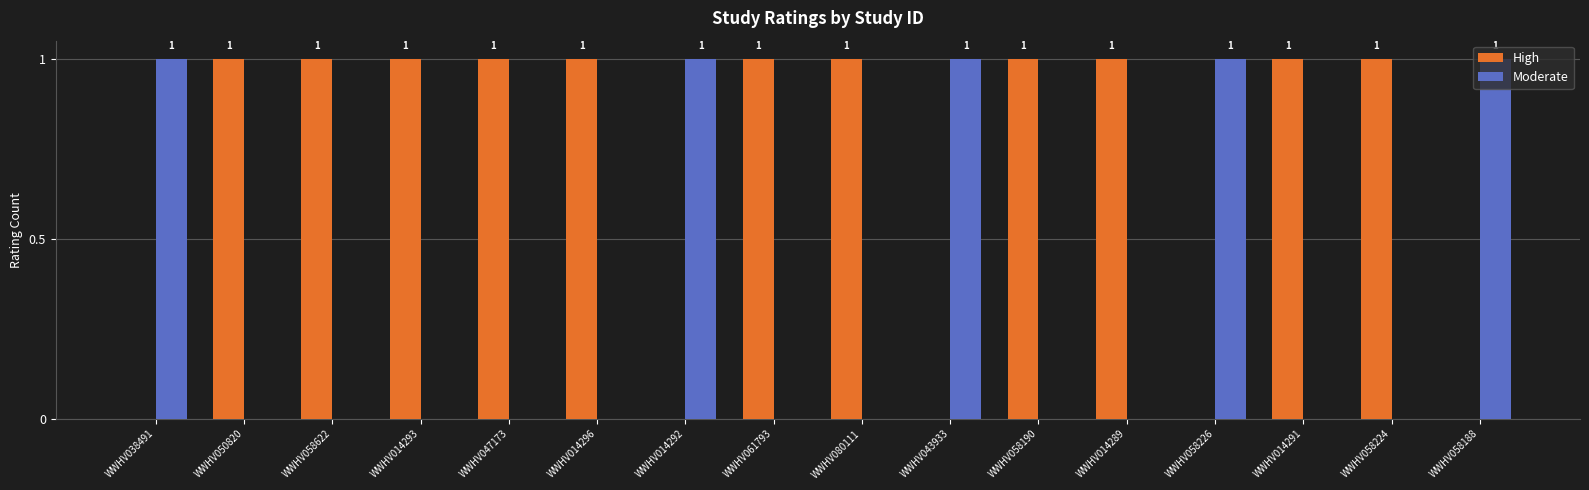

What is the sum of all High values?

11